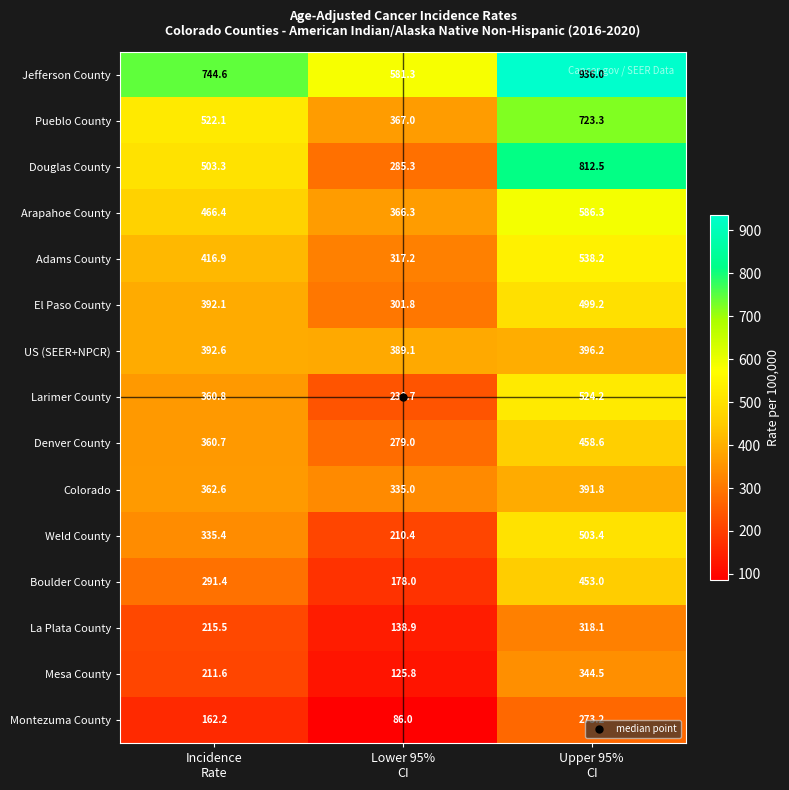

What is the difference between the maximum and minimum values in the Douglas County series?

527.2